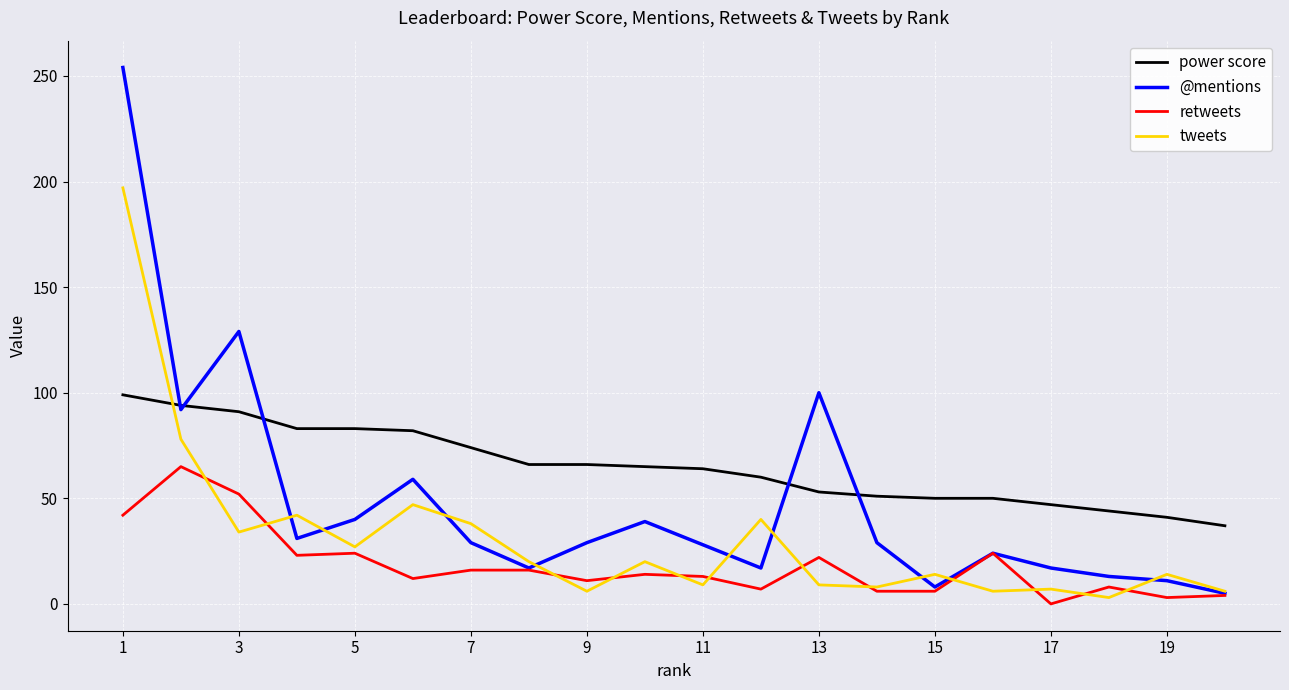

What is the maximum value shown in the chart?

254